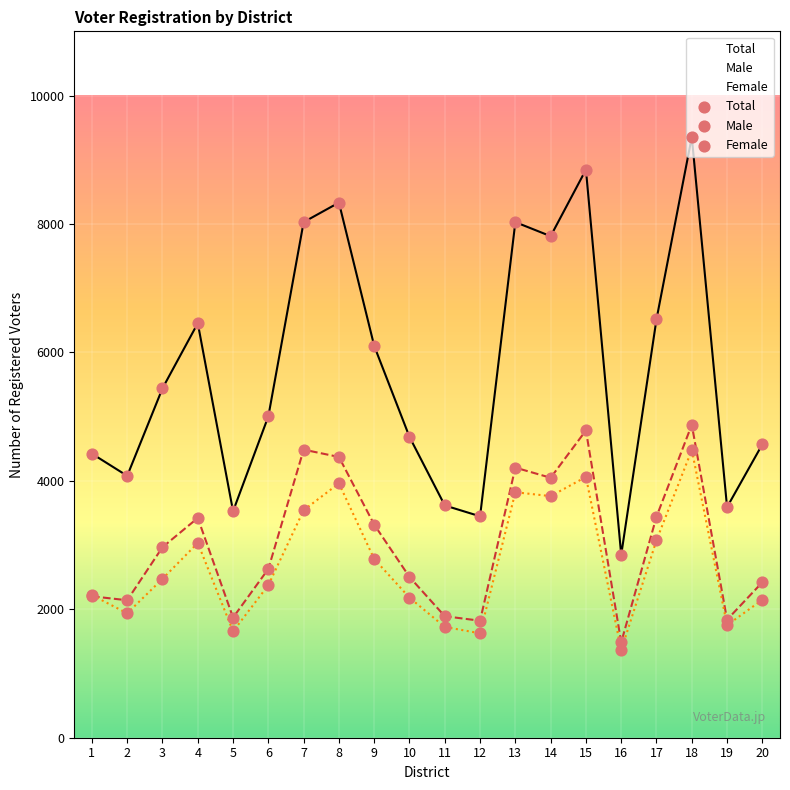

Which series has the largest total across all categories?

Total